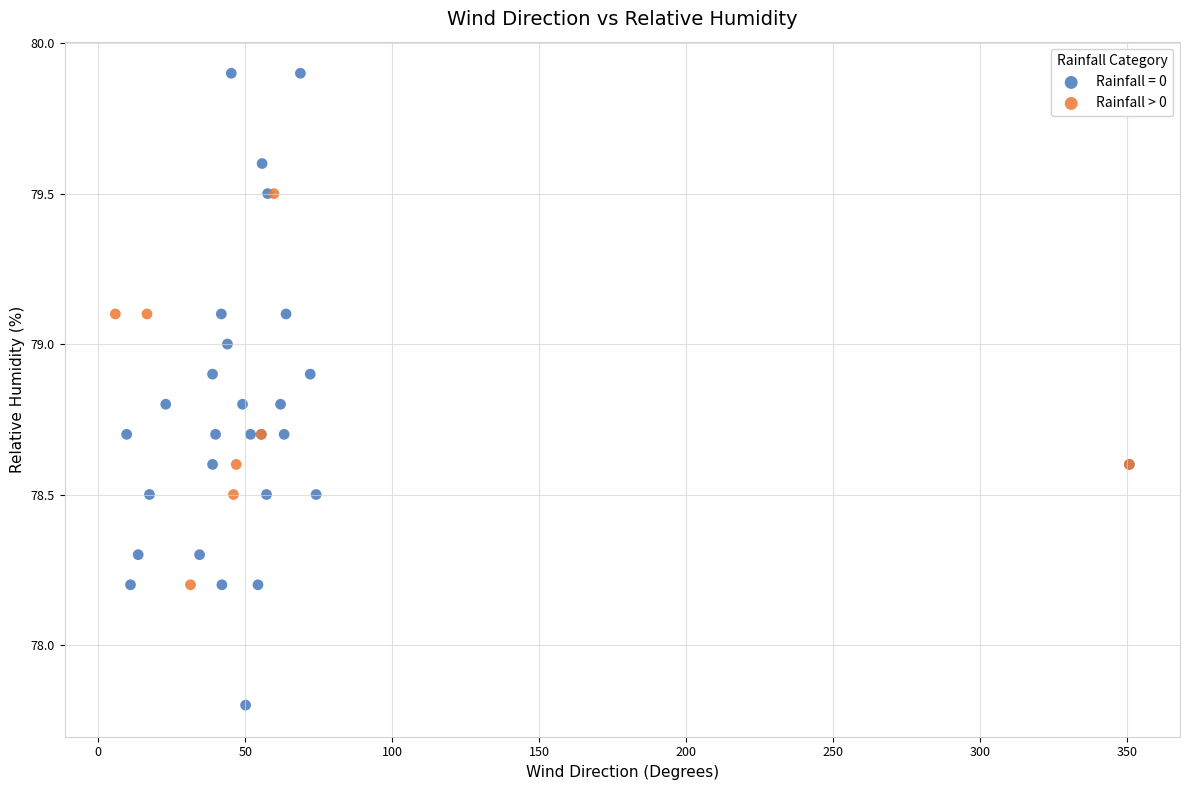

Which series contains the highest Y value?

Rainfall = 0